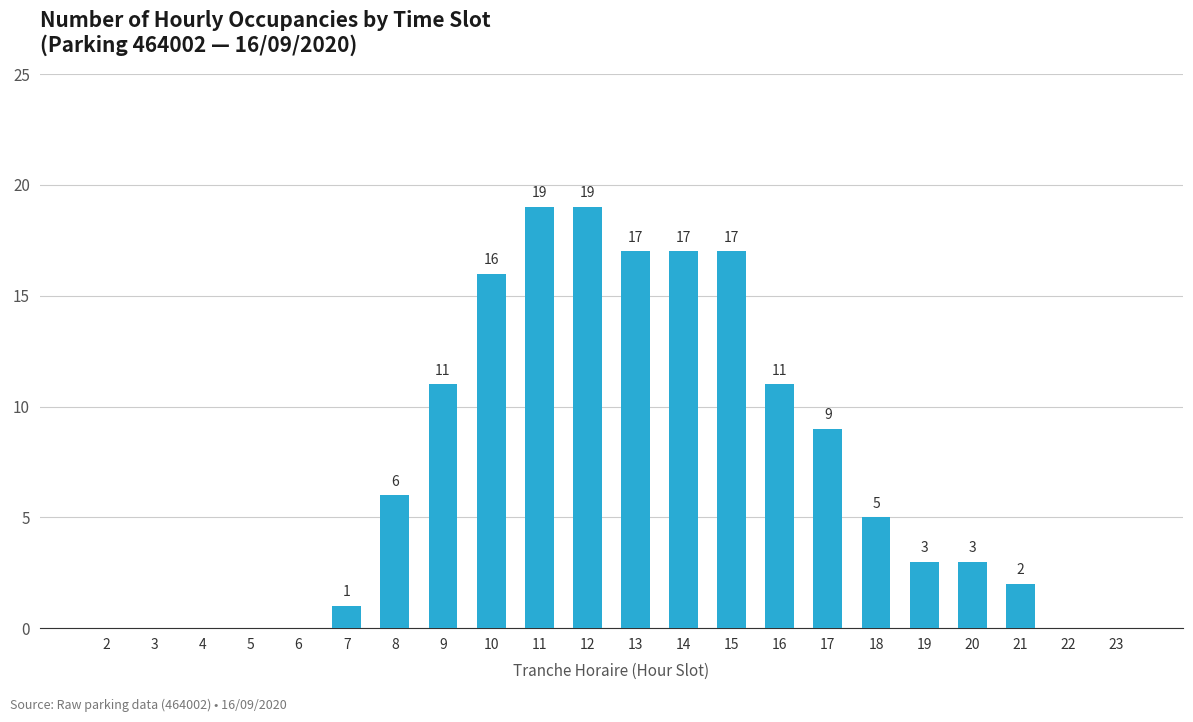

Is it true that the value at 8 is 4?

False